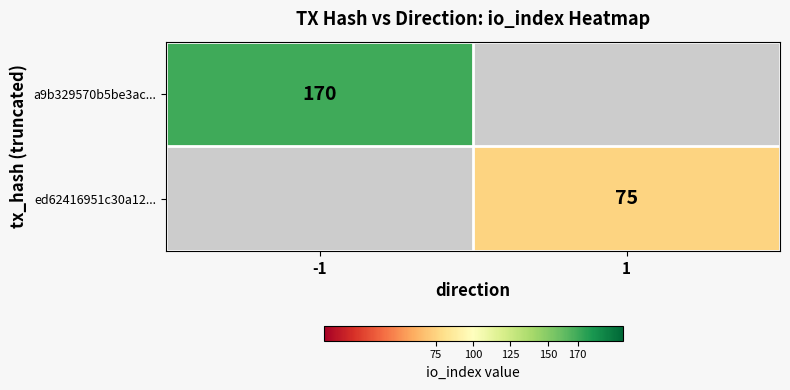

The value of ed62416951c30a12... at 1 is 104. True or false?

False